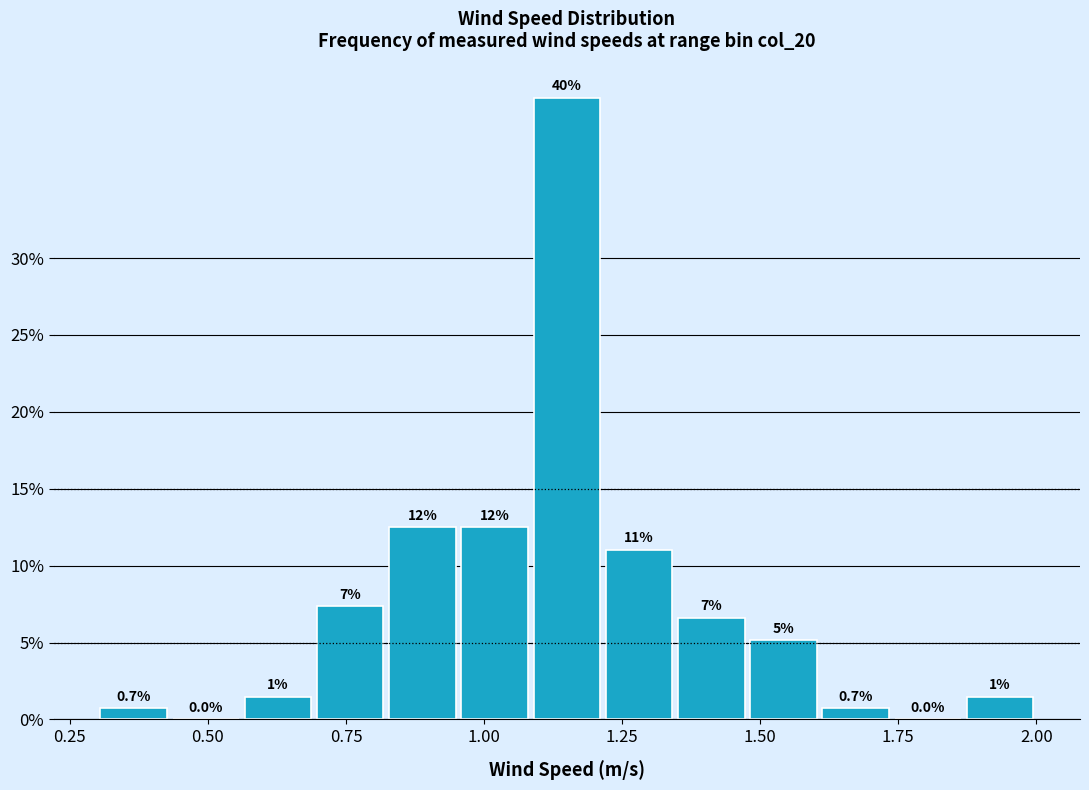

Around what value on the x-axis is the tallest bar? Give the approximate position of its centre, as read against the axis.

1.15